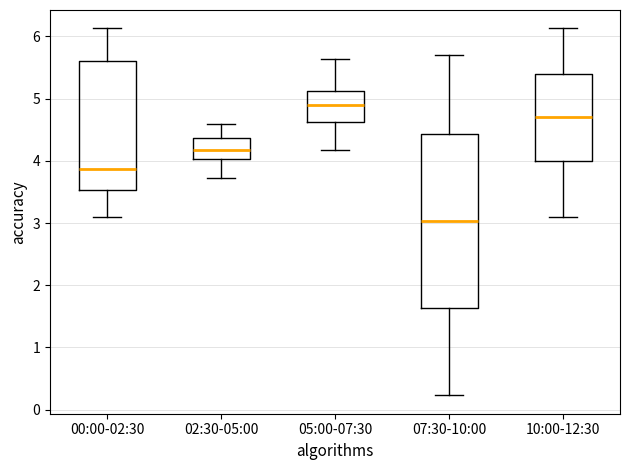

Which box is the tallest, from its lower edge to its upper edge?

07:30-10:00